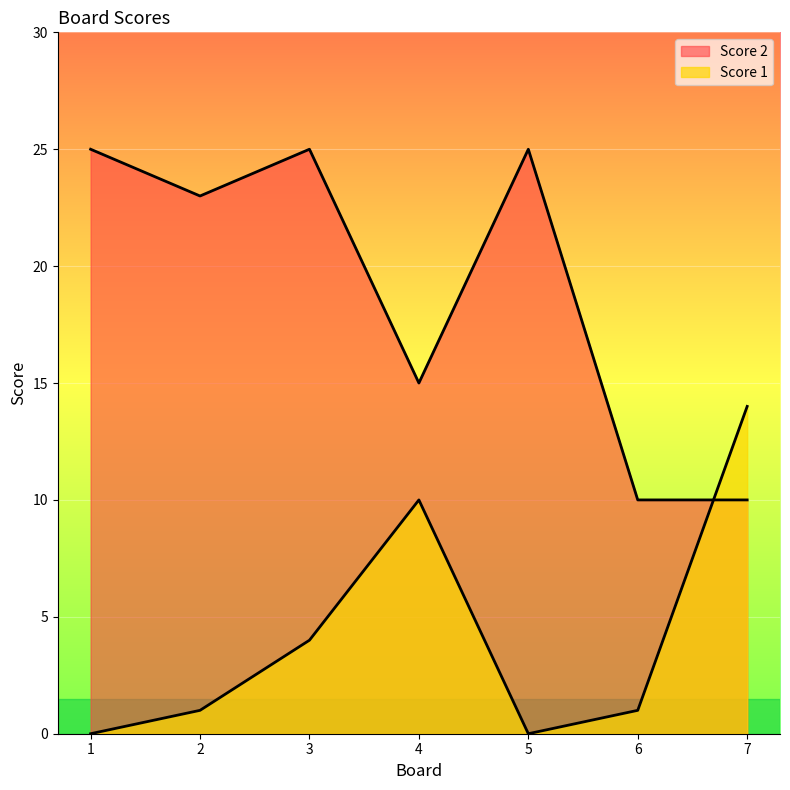

Which series has the widest spread of values?

Score 2